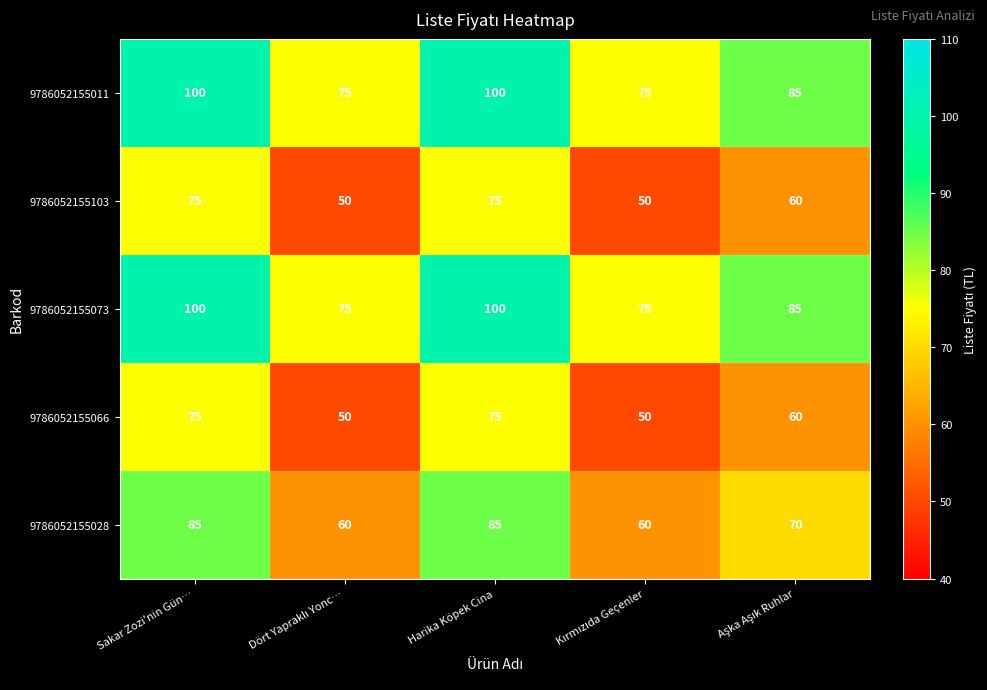

Reading left to right, what are all the values shown in this chart?

9786052155011: 100	75	100	75	85
9786052155103: 75	50	75	50	60
9786052155073: 100	75	100	75	85
9786052155066: 75	50	75	50	60
9786052155028: 85	60	85	60	70